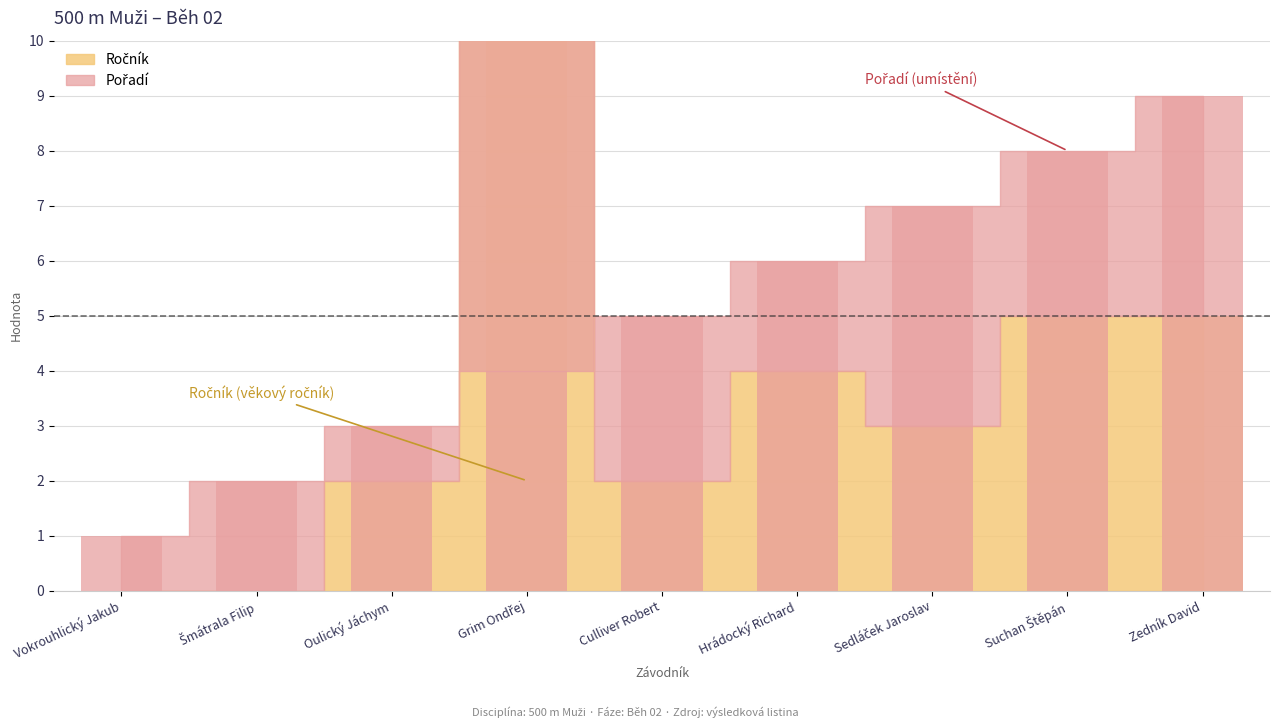

At which category does the chart reach its peak across all series?

Grim Ondřej